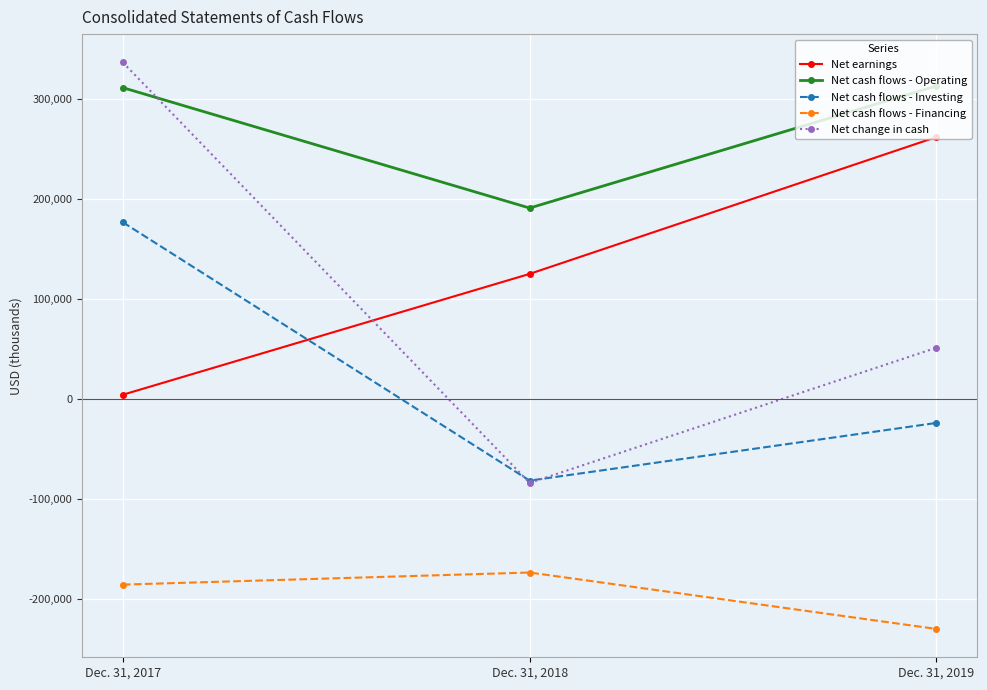

What is the total value across all series at Dec. 31, 2017?

642924